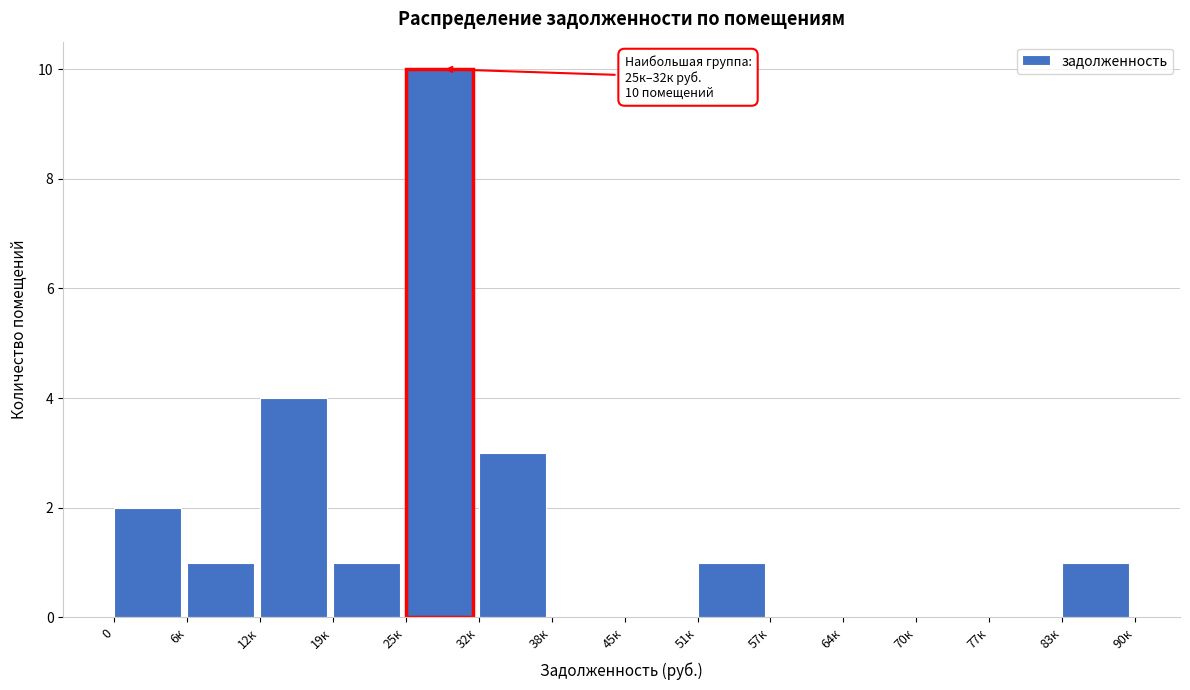

Reading left to right, what are all the values shown in this chart?

0=2	6к=1	12к=4	19к=1	25к=10	32к=3	38к=0	45к=0	51к=1	57к=0	64к=0	70к=0	77к=0	83к=1